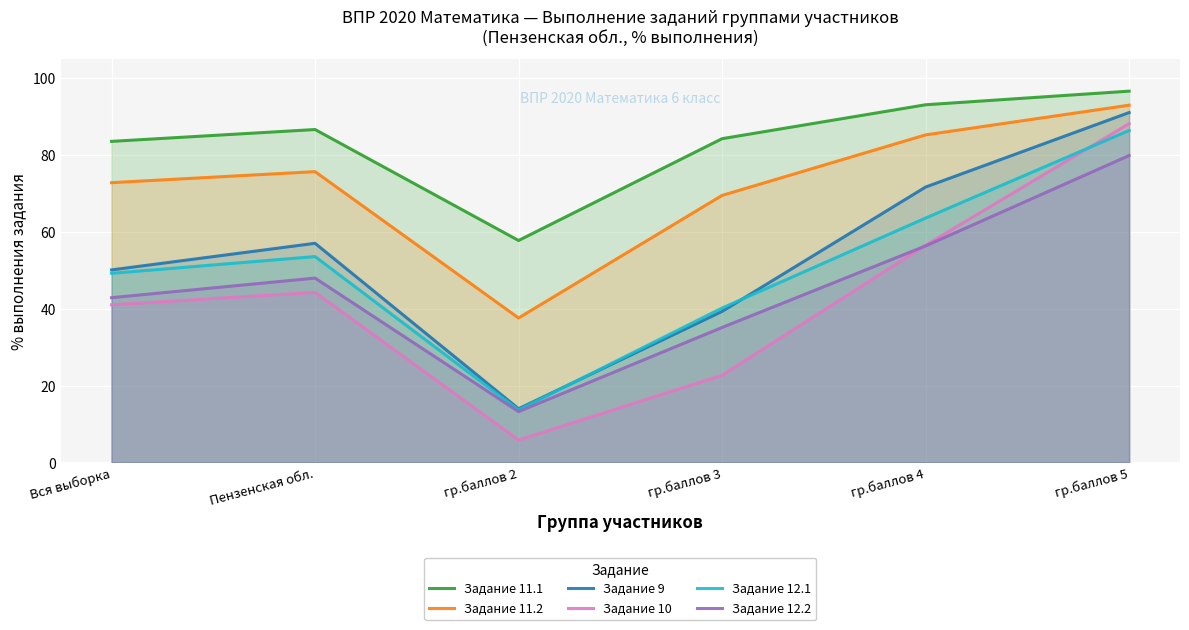

What position from the right is гр.баллов 2?

4